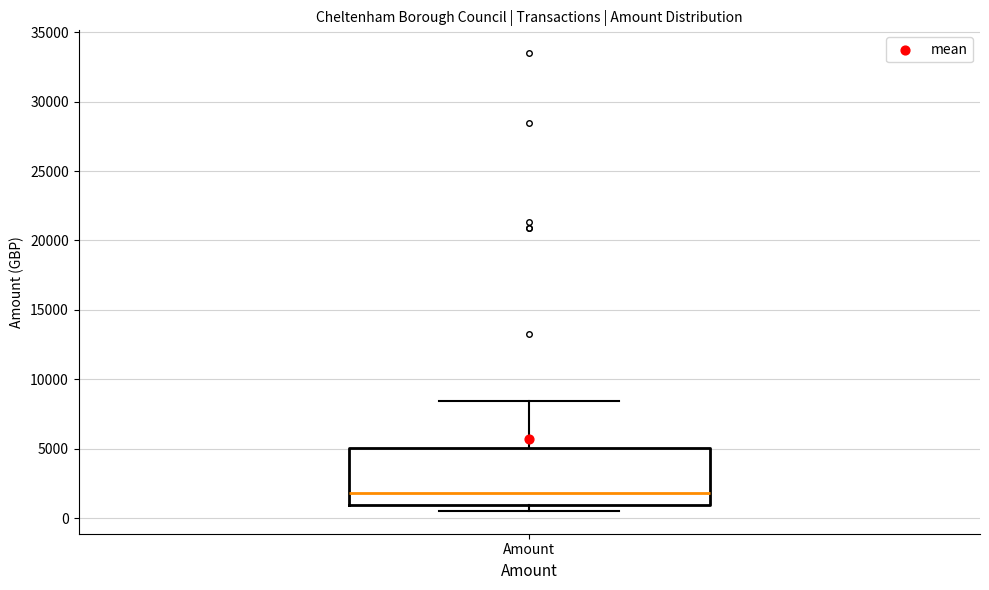

Read this box plot against the y-axis: the position of the median line, the range covered by the box, and the ends of both whiskers. The values are not printed on the chart, so give them approximately, as read against the axis.

median 2000, box 1000 to 5000, whiskers 500 to 8500